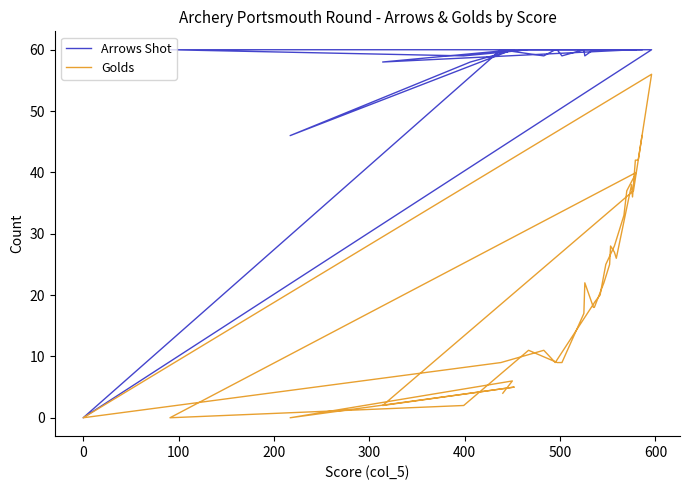

True or false: Arrows Shot and Golds intersect in this chart.

False